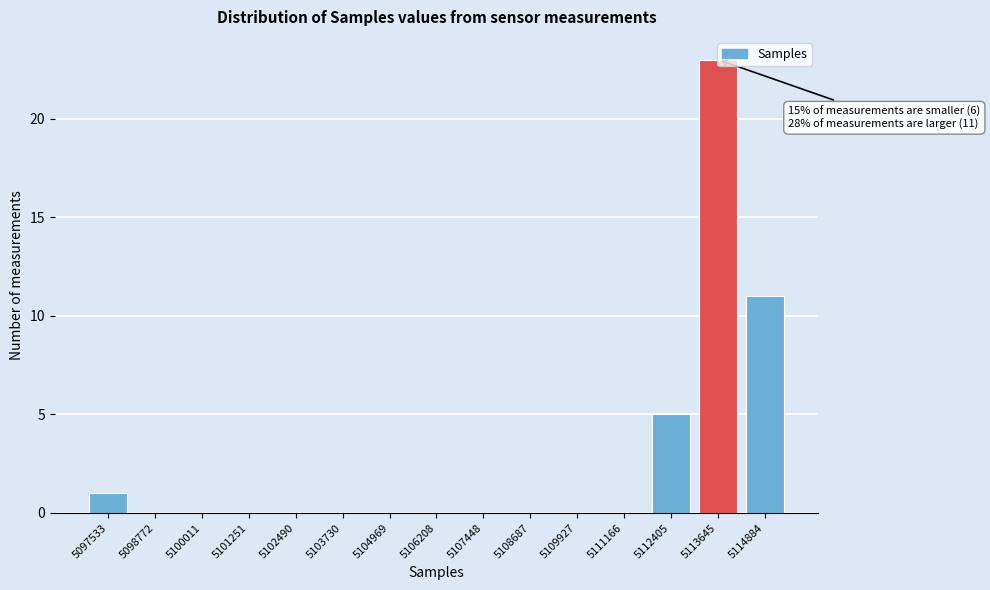

What is the sum of all values?

40